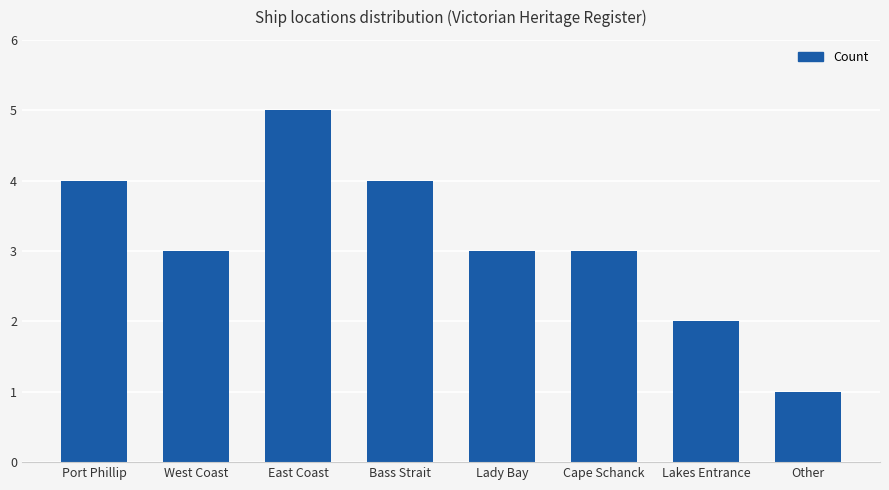

What is the difference between the maximum and minimum values?

4